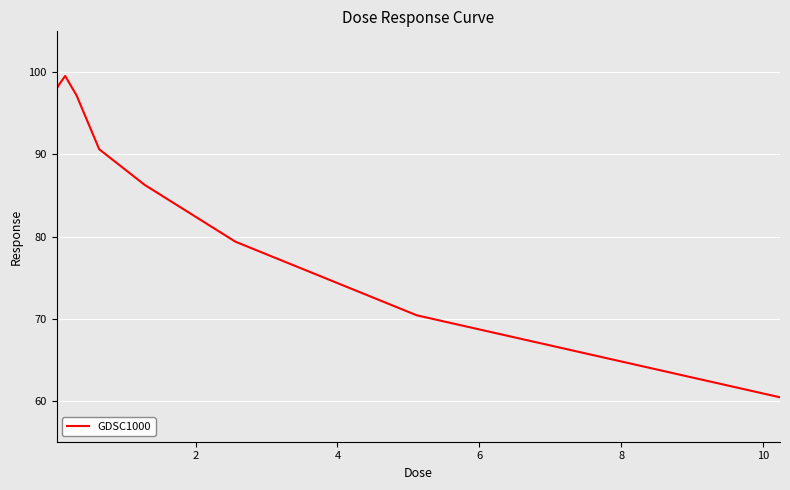

What is the minimum value shown in the chart?

60.4